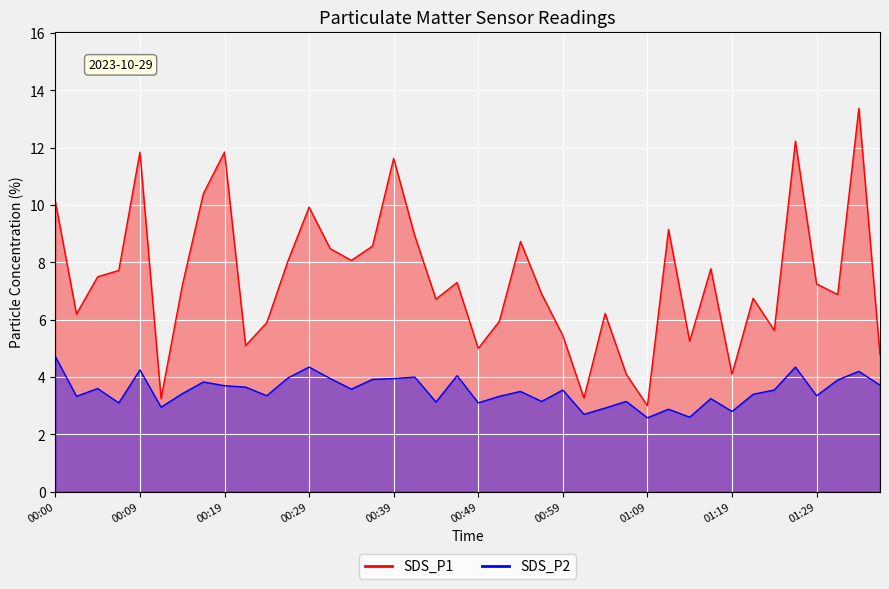

What position from the left is 01:19?

33